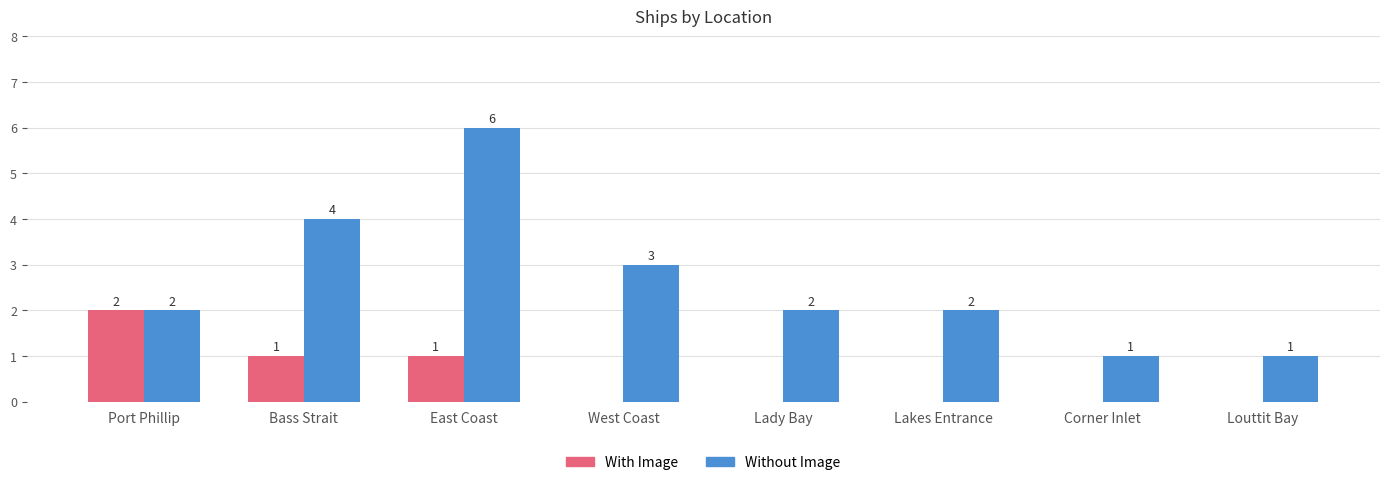

Between East Coast and Louttit Bay, which series saw the biggest shift?

Without Image